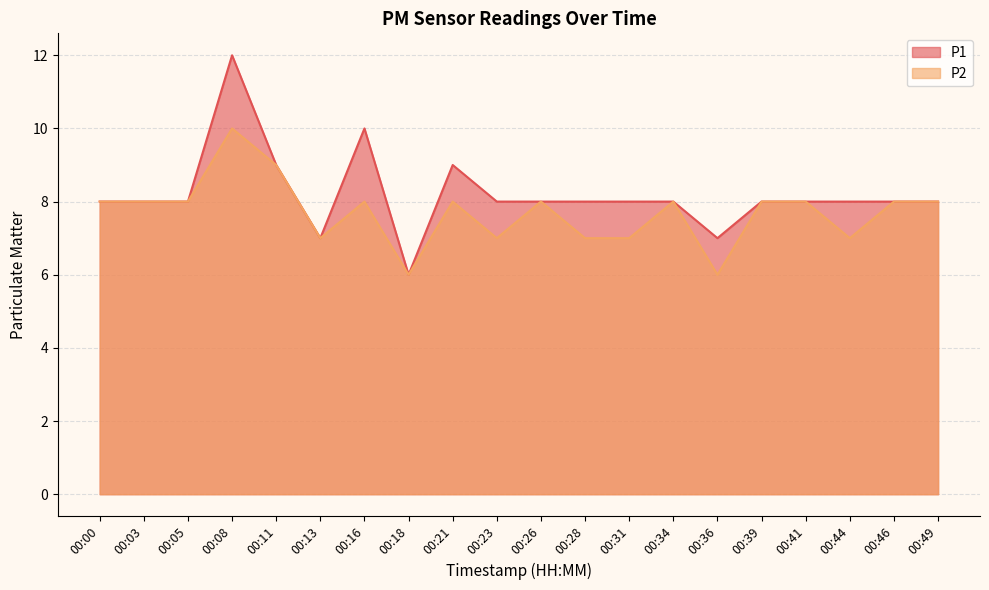

True or false: P2 and P1 intersect in this chart.

False